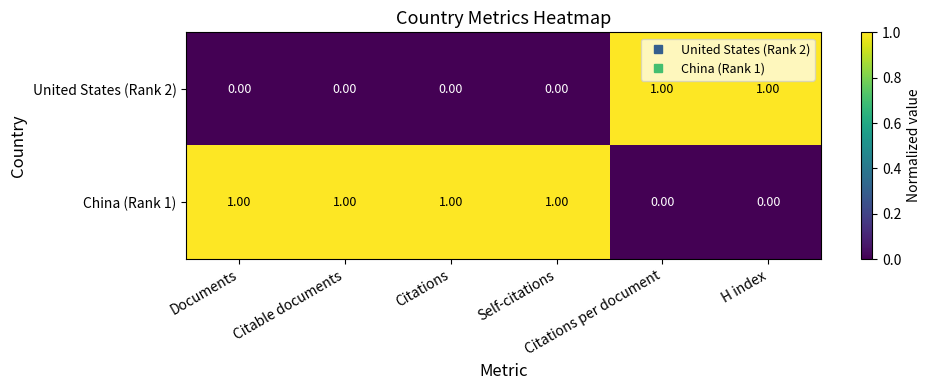

At how many categories does at least one series exceed 0?

6